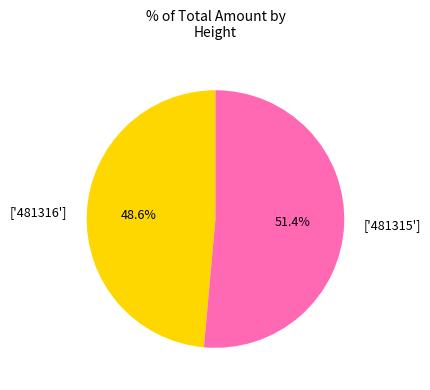

Rank the categories by value from lowest to highest.

['481316'], ['481315']